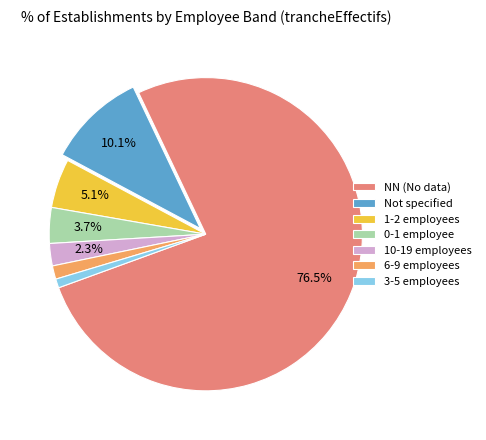

What is the total percentage of Not specified and NN (No data)?

86.6%